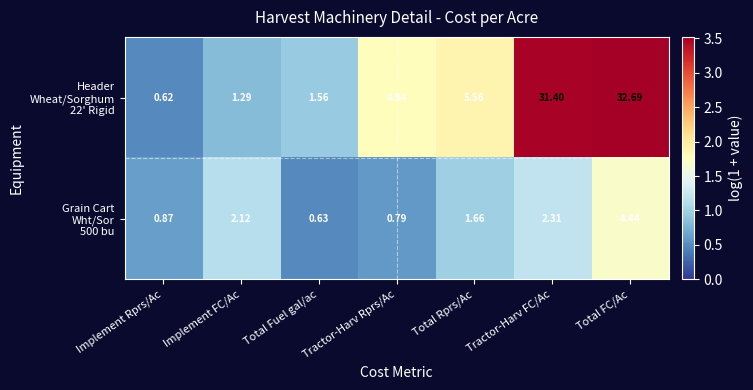

At which category is the sum across all series the highest?

Total FC/Ac